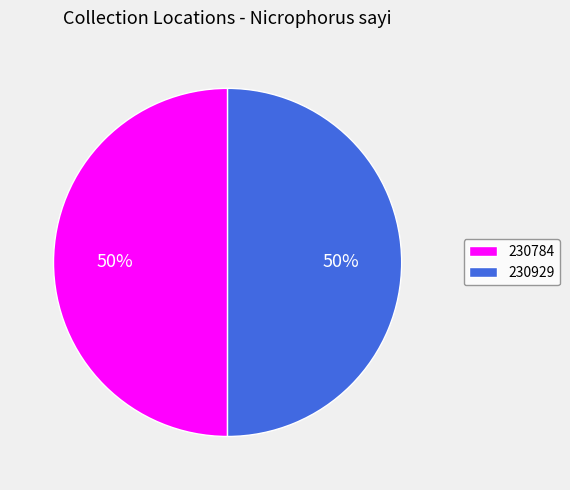

To the nearest percent, what is the combined percentage of 230784 and 230929?

100%